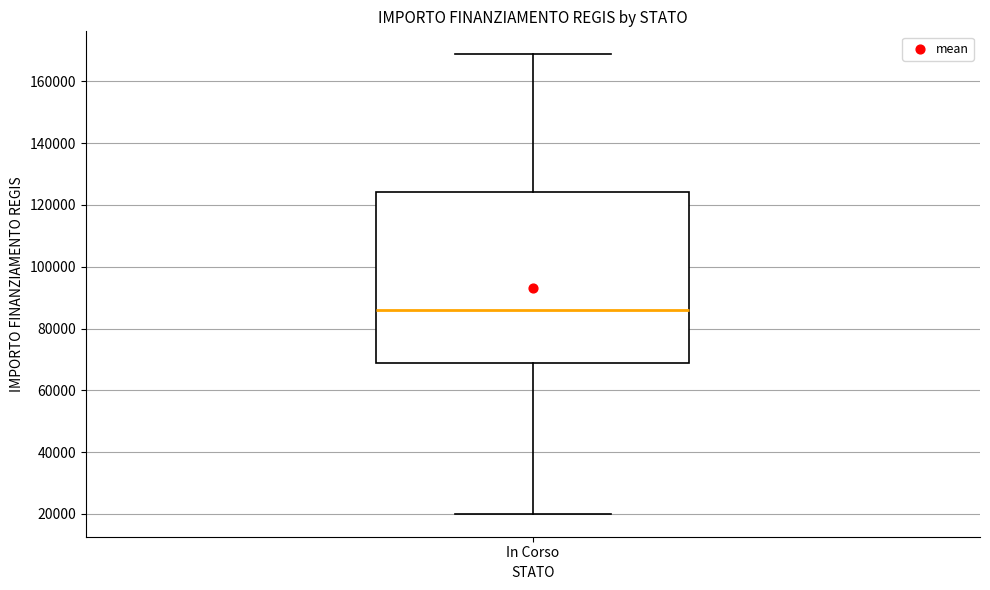

Where is the upper edge of the box for In Corso on the y-axis? The values are not printed on the chart, so give them approximately, as read against the axis.

124000